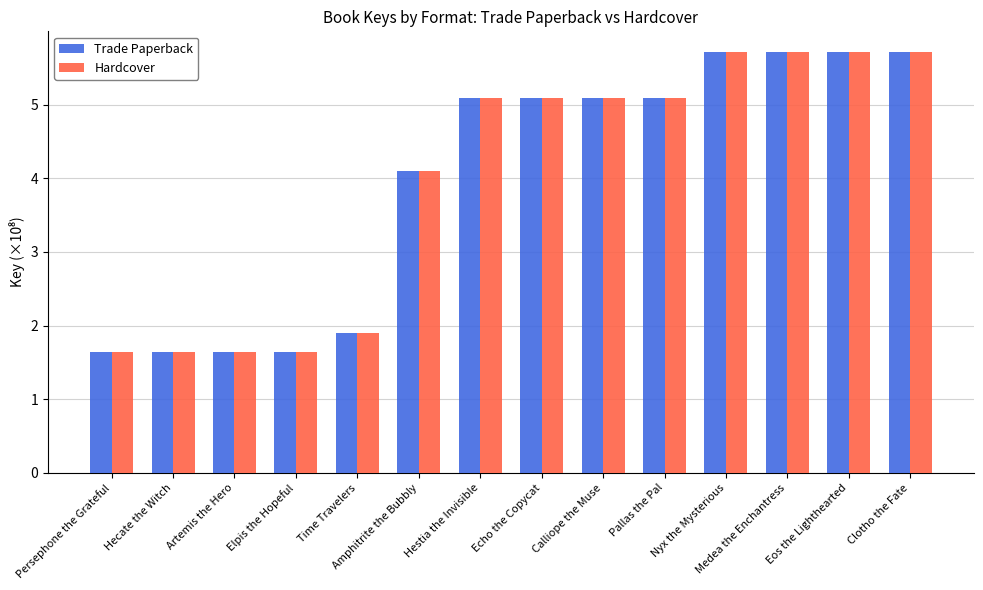

Reading right to left, list all the values displayed in this chart.

Trade Paperback: Clotho the Fate=5.7	Eos the Lighthearted=5.7	Medea the Enchantress=5.7	Nyx the Mysterious=5.7	Pallas the Pal=5.1	Calliope the Muse=5.1	Echo the Copycat=5.1	Hestia the Invisible=5.1	Amphitrite the Bubbly=4.1	Time Travelers=1.9	Elpis the Hopeful=1.6	Artemis the Hero=1.6	Hecate the Witch=1.6	Persephone the Grateful=1.6
Hardcover: Clotho the Fate=5.7	Eos the Lighthearted=5.7	Medea the Enchantress=5.7	Nyx the Mysterious=5.7	Pallas the Pal=5.1	Calliope the Muse=5.1	Echo the Copycat=5.1	Hestia the Invisible=5.1	Amphitrite the Bubbly=4.1	Time Travelers=1.9	Elpis the Hopeful=1.6	Artemis the Hero=1.6	Hecate the Witch=1.6	Persephone the Grateful=1.6